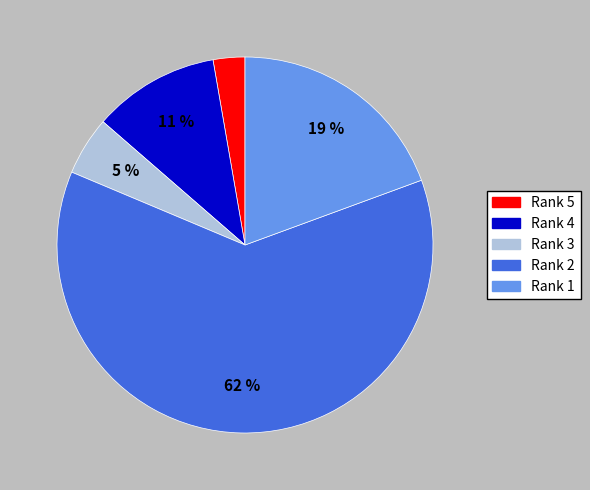

Is Rank 2 the majority of the pie?

Yes